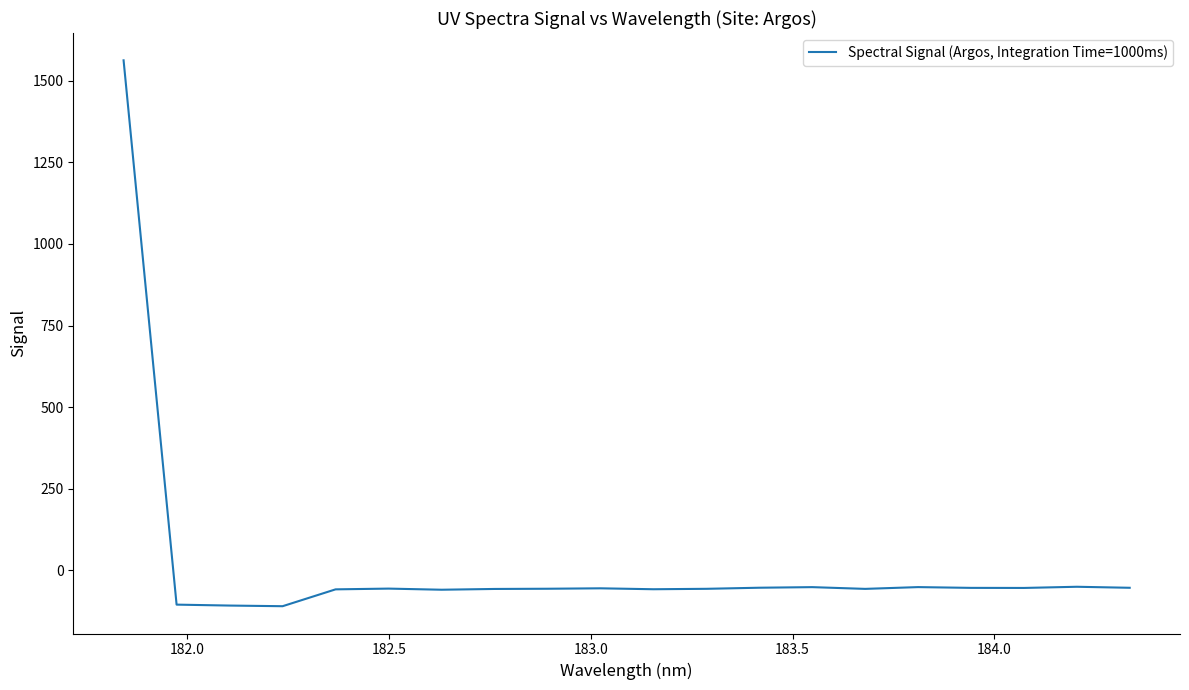

What is the greatest value displayed?

1562.3